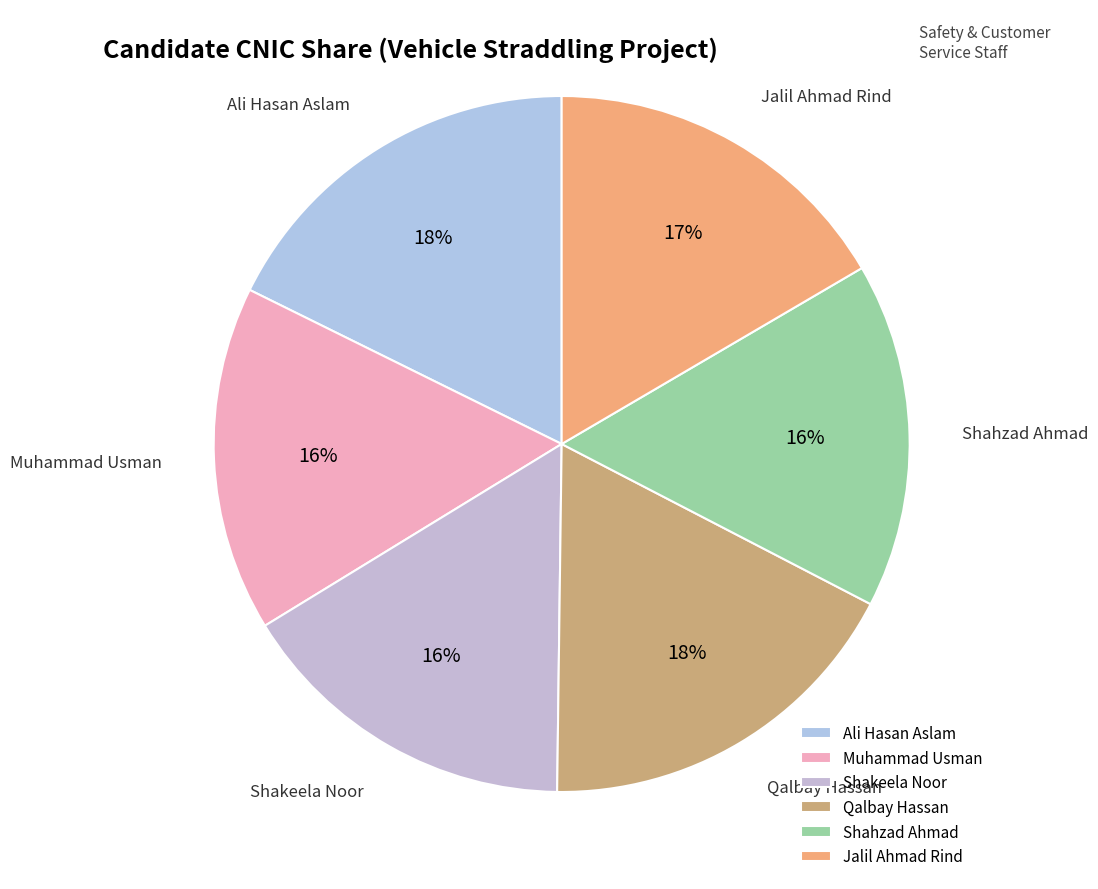

Combined, do Jalil Ahmad Rind and Shakeela Noor account for over 50%?

No